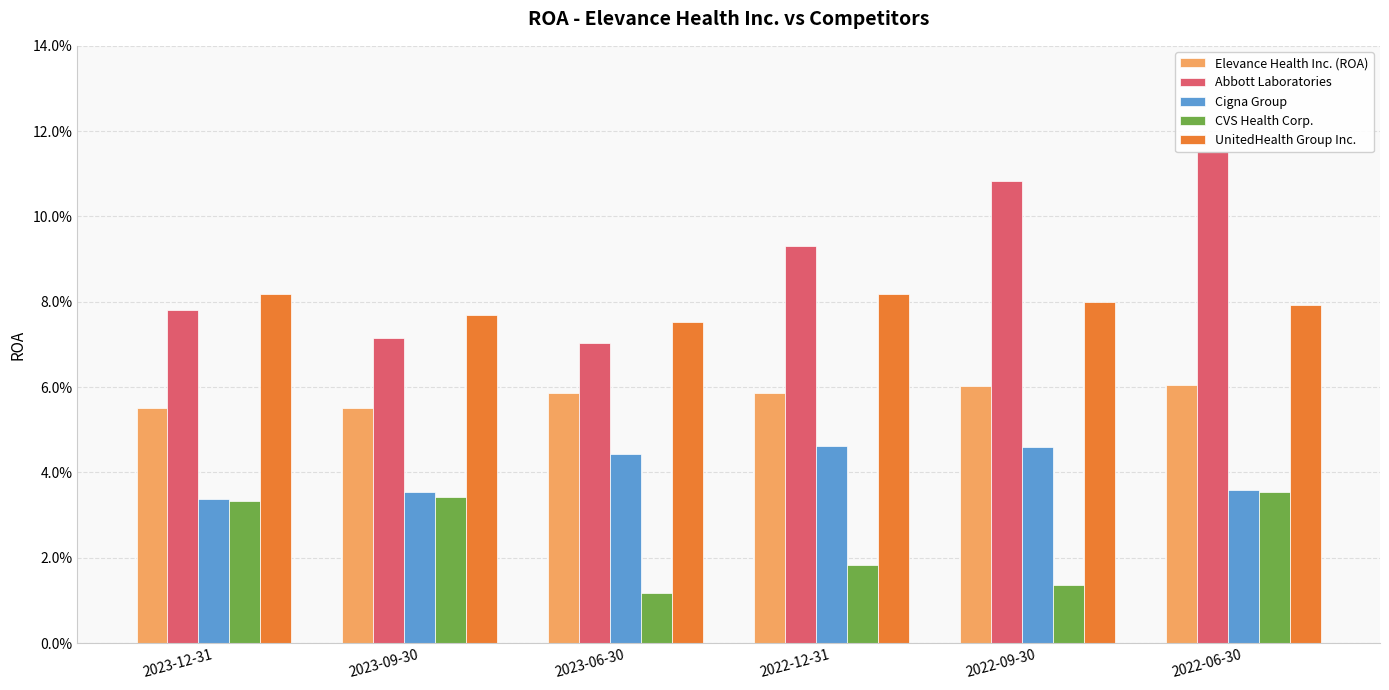

Is it true that UnitedHealth Group Inc. equals 0.0 at 2023-12-31?

False